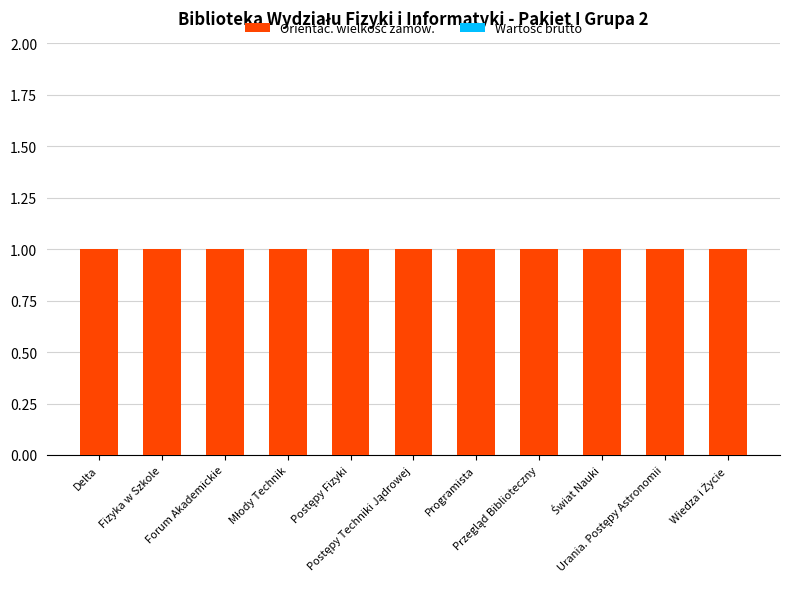

What is the maximum value for Orientac. wielkość zamów.?

1